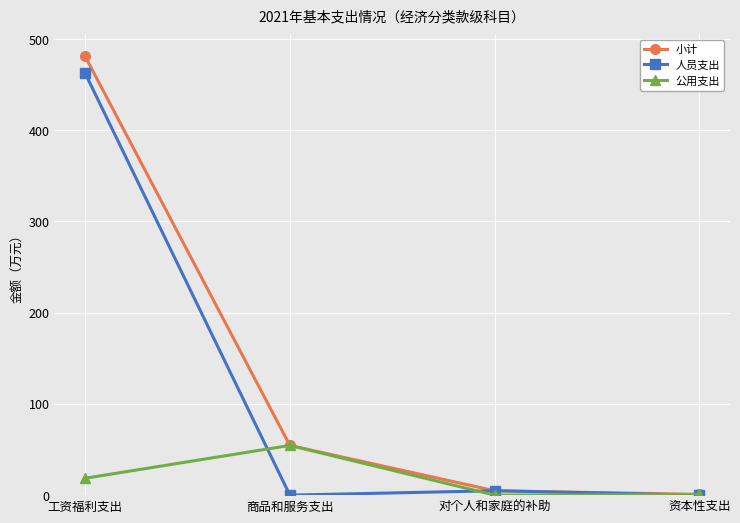

At which category is the sum across all series the highest?

工资福利支出